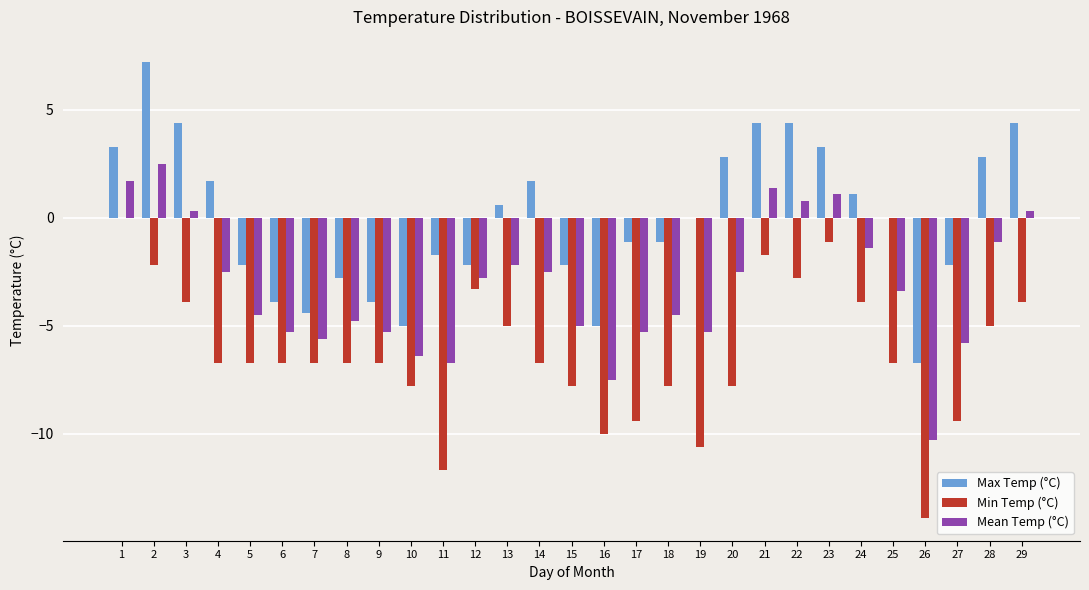

What is the total value across all series at 1?

5.0